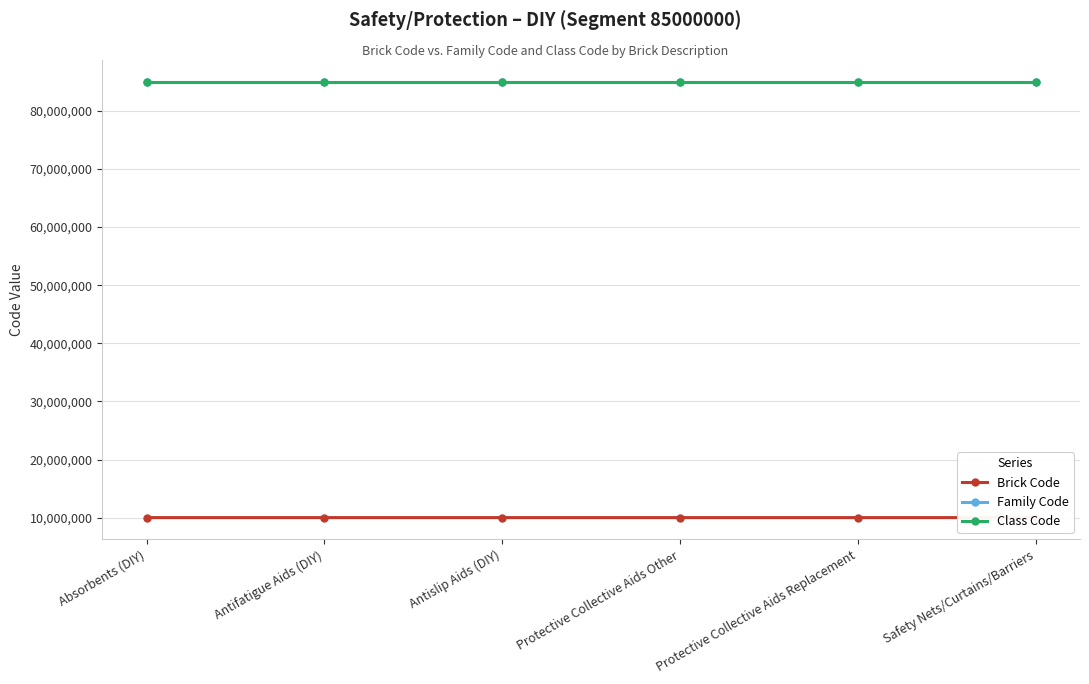

True or false: Family Code has more than 2 interior local peaks.

False